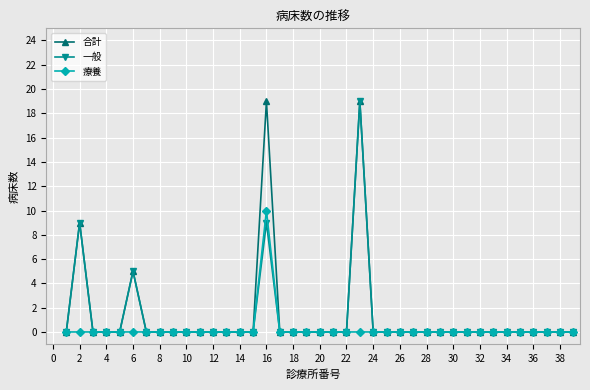

True or false: 合計 has more than 1 interior local peaks.

True